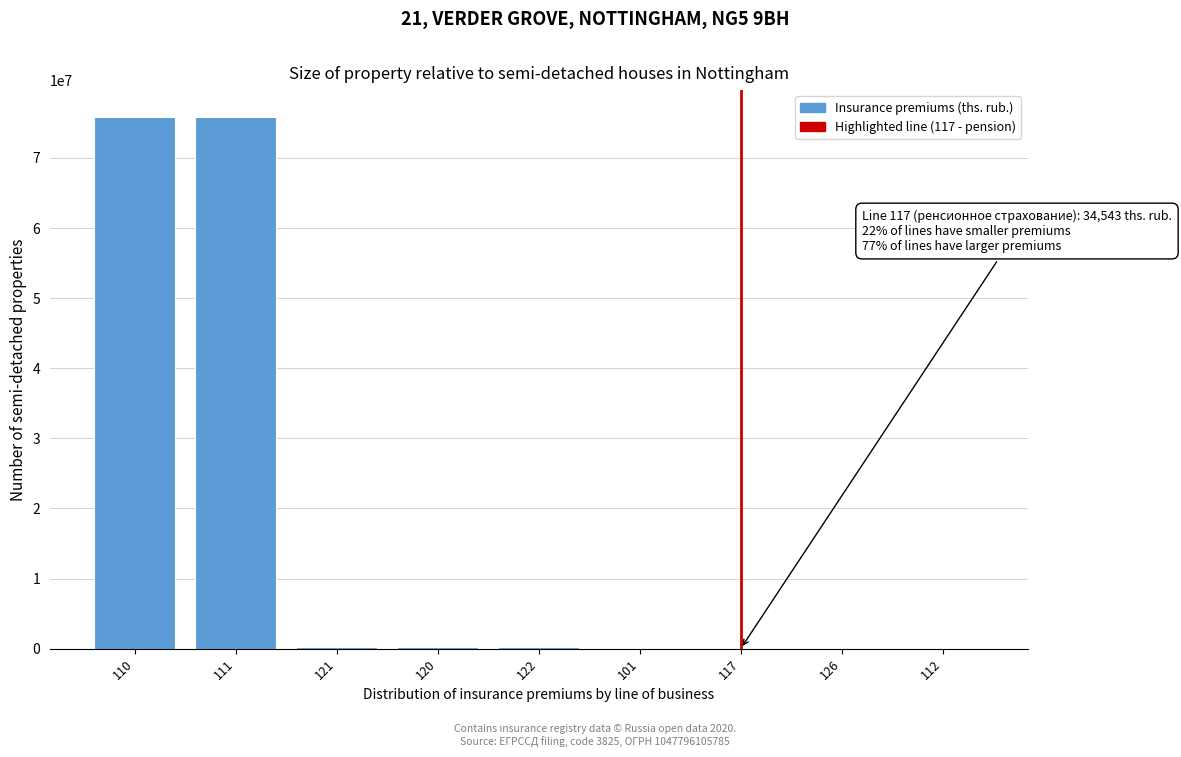

What is the sum of all values?

152414237.6